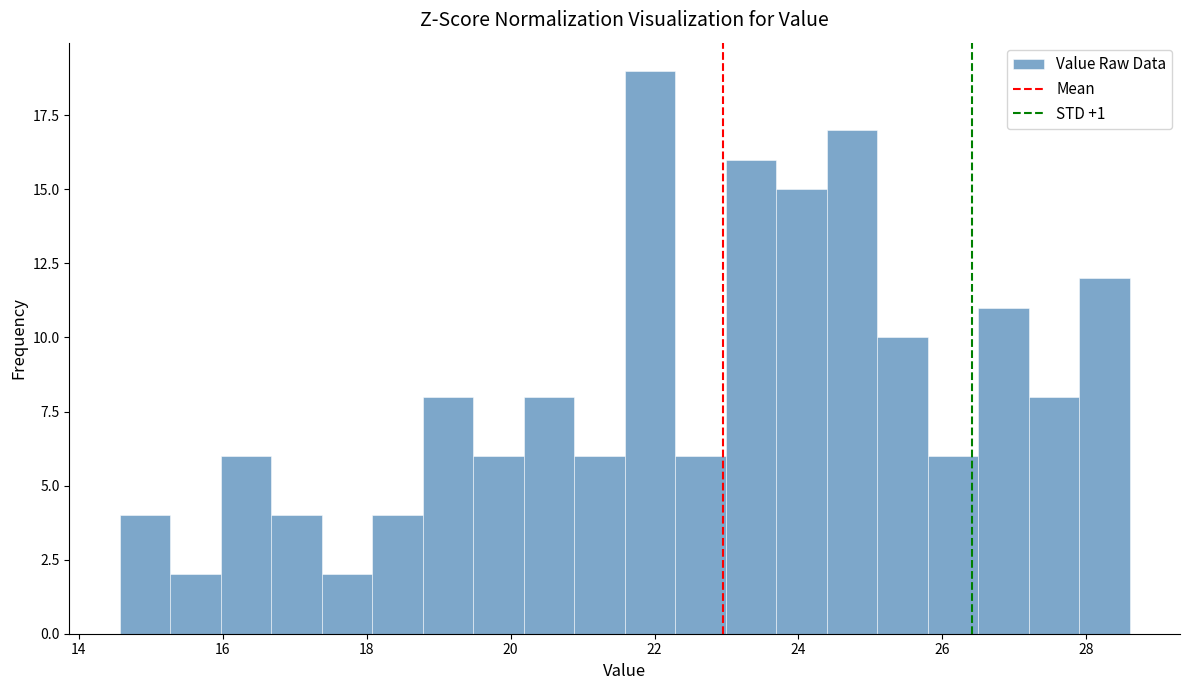

Read against the x-axis, roughly where is the centre of the tallest bar?

22.0